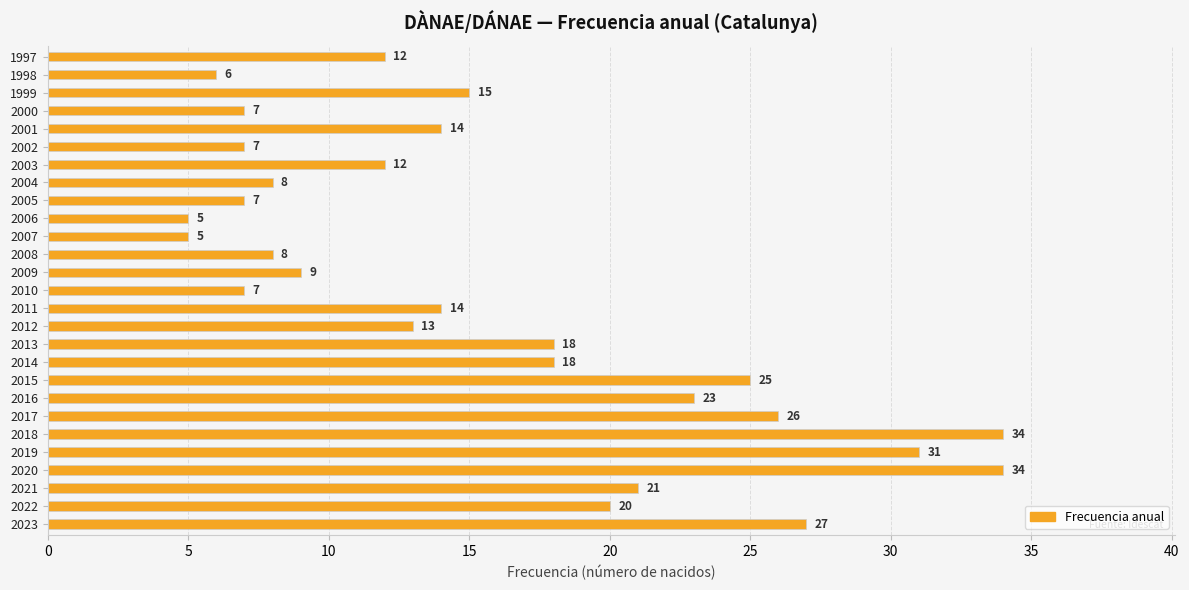

Count the number of categories in the chart.

27